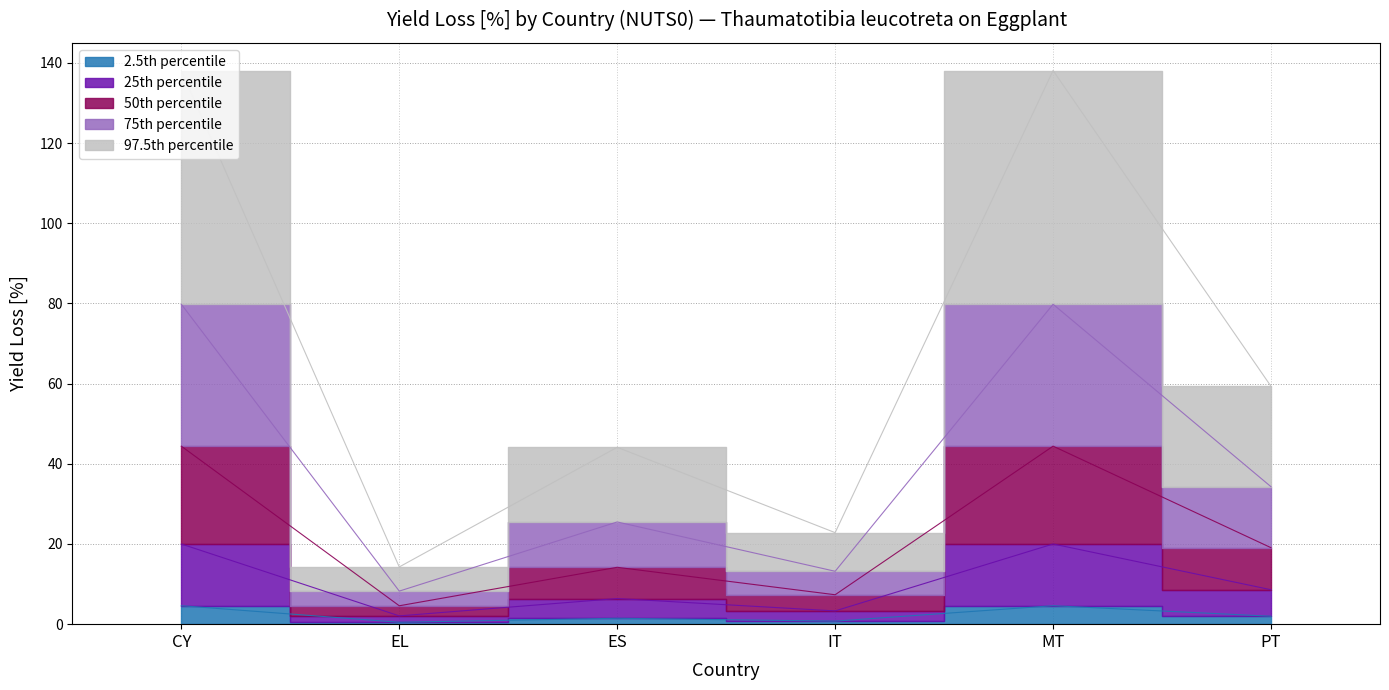

How many categories are shown in the chart?

6